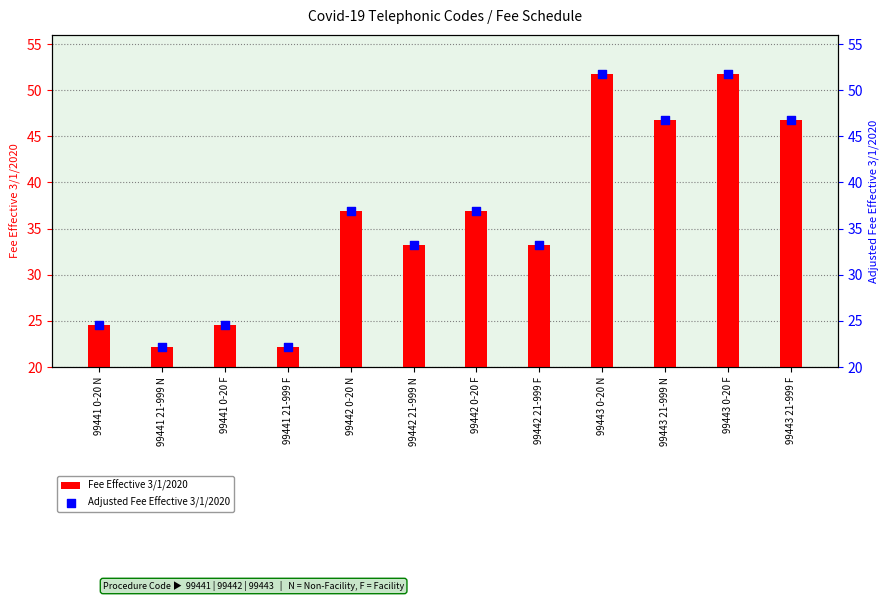

Which series reaches the minimum Y coordinate?

Fee Effective 3/1/2020